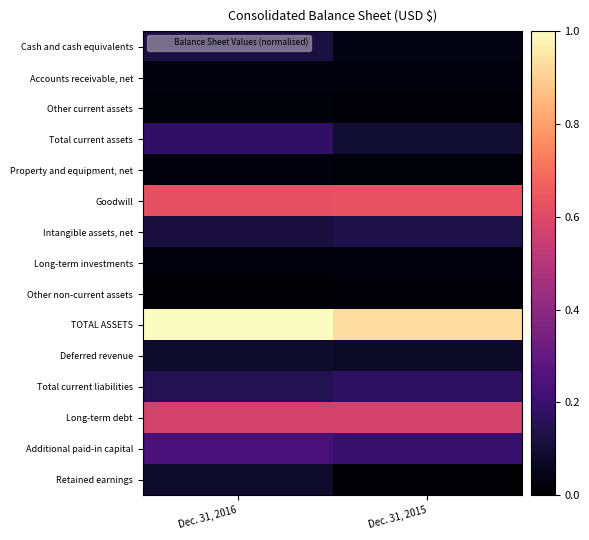

Which series has the largest total across all categories?

TOTAL ASSETS